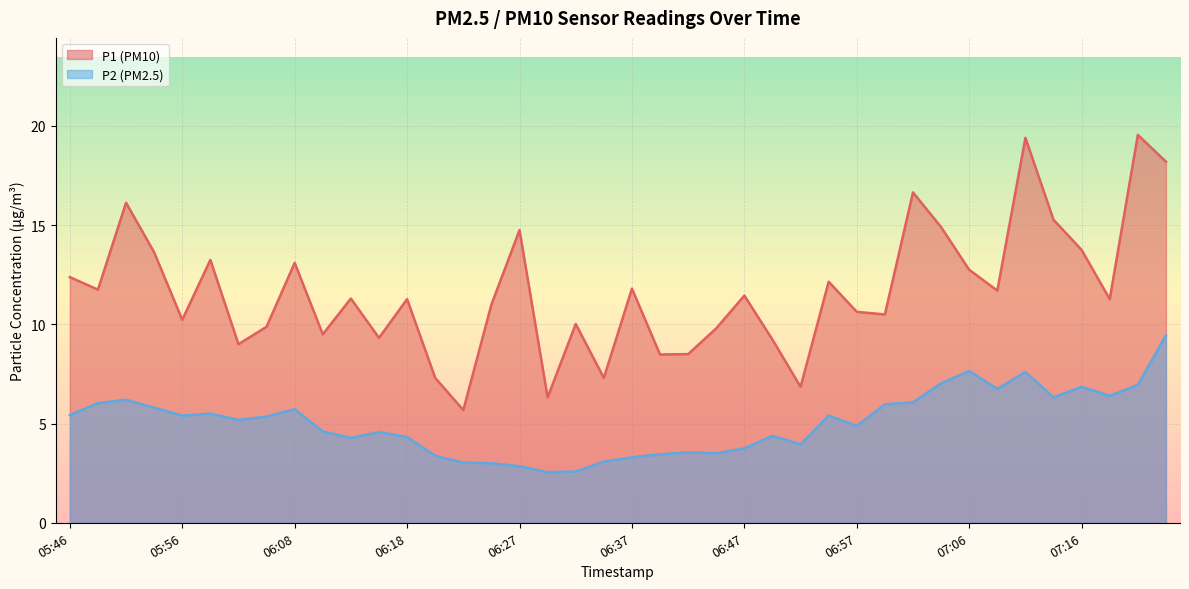

At which category does P1 reach its first local peak?

05:51